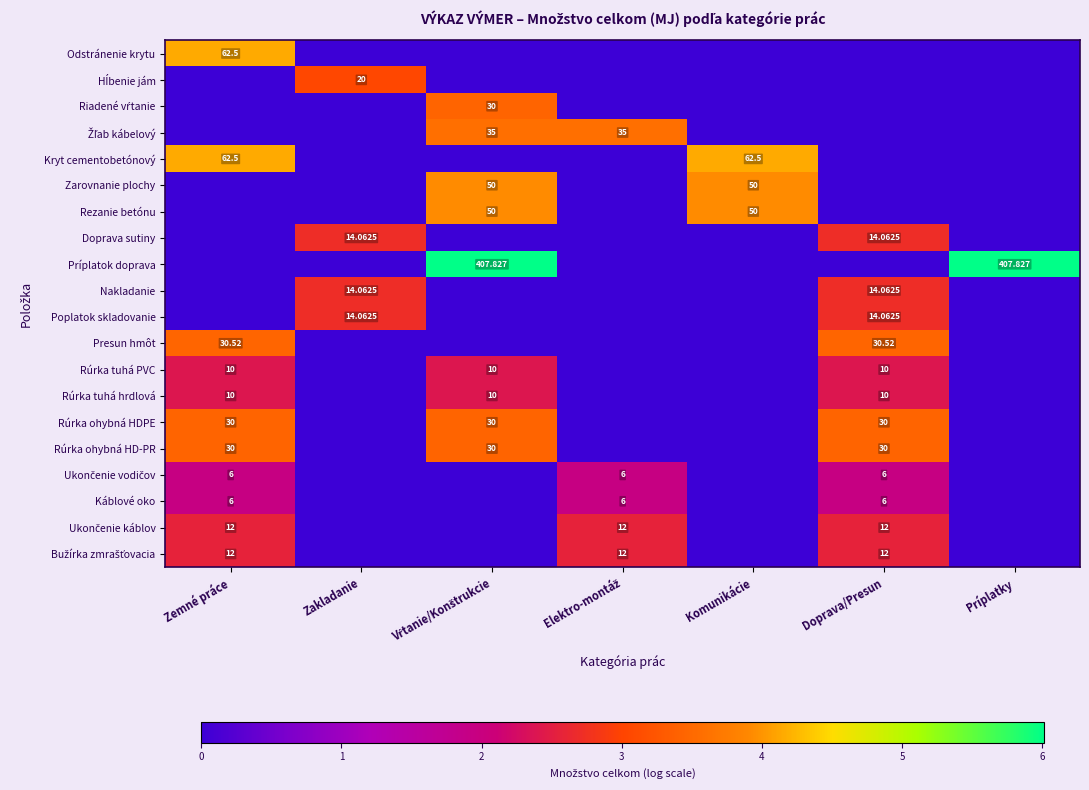

How many distinct data groups are displayed?

20